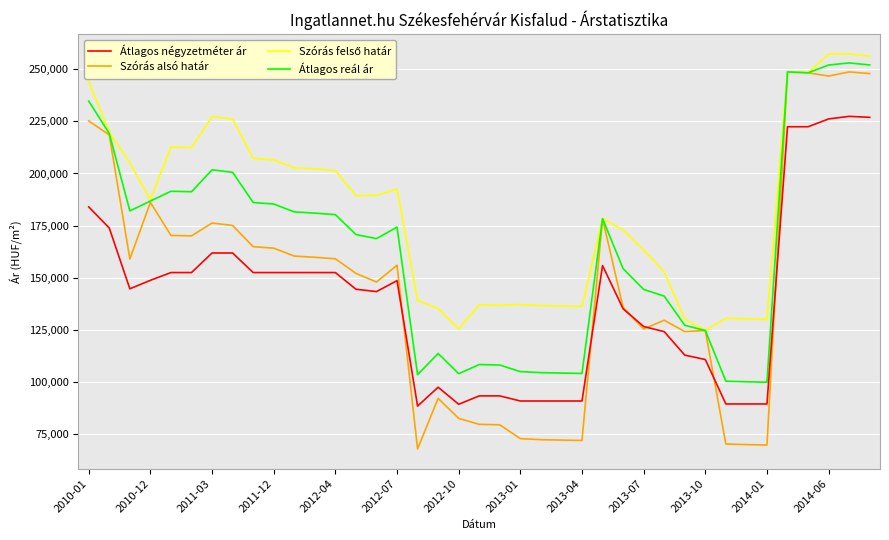

True or false: Átlagos négyzetméter ár and Átlagos reál ár cross at least once.

False